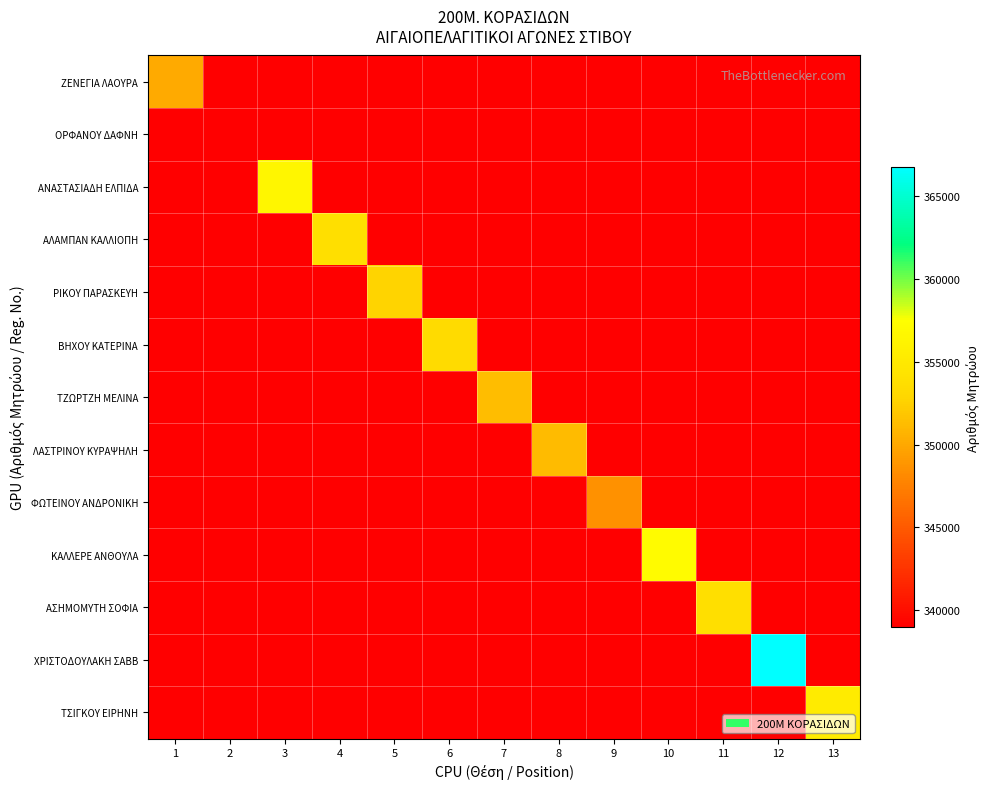

What is the maximum value shown in the chart?

366749.0